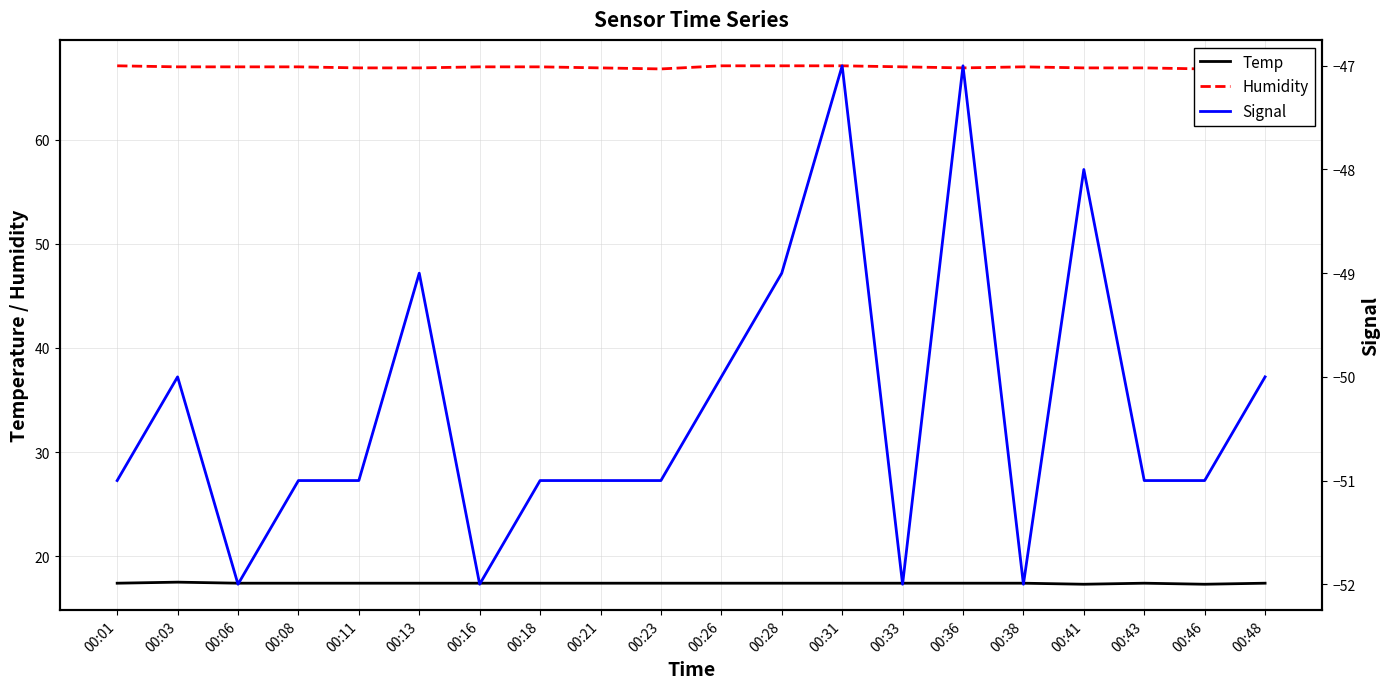

True or false: Humidity and Signal cross at least once.

False